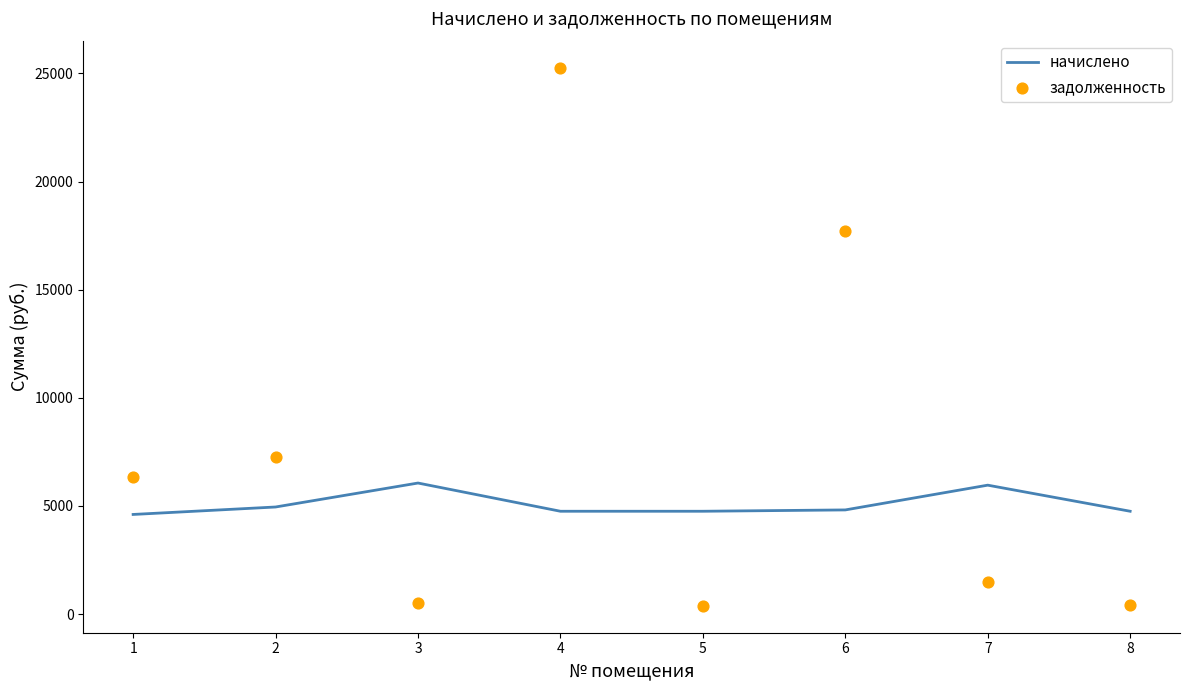

Which series has the widest spread of Y values?

задолженность